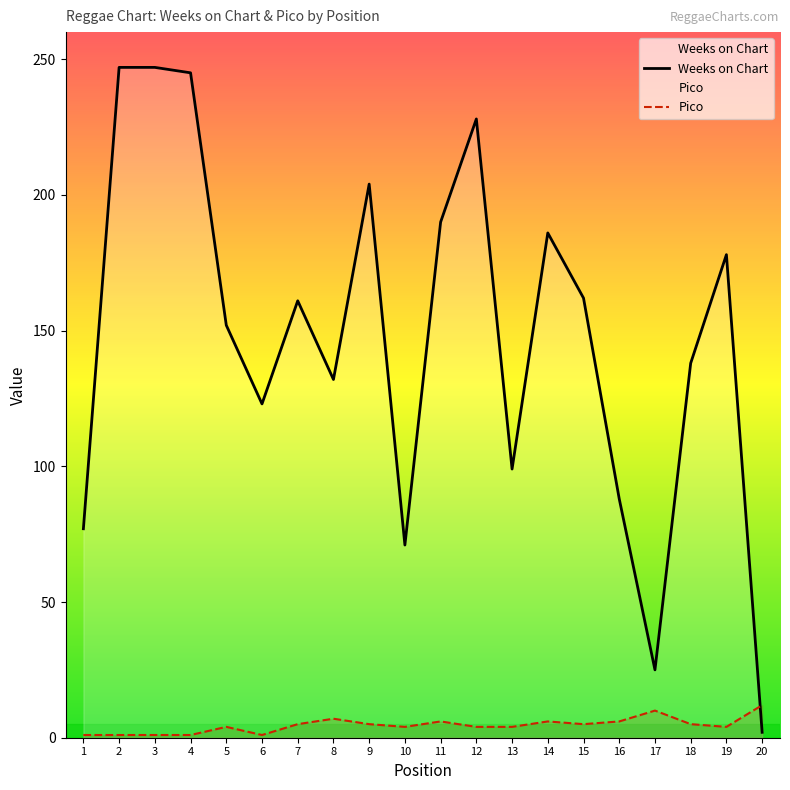

What is the difference between the second highest and minimum values in the Pico series?

9